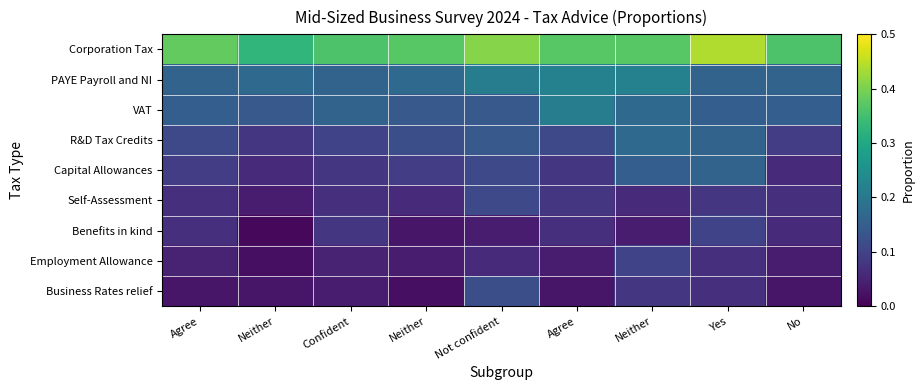

Reading right to left, transcribe all the data shown in this chart.

Corporation Tax: No=0.4	Yes=0.4	Neither=0.4	Agree=0.4	Not confident=0.4	Neither=0.4	Confident=0.4	Neither=0.3	Agree=0.4
PAYE Payroll and NI: No=0.2	Yes=0.2	Neither=0.2	Agree=0.2	Not confident=0.2	Neither=0.2	Confident=0.2	Neither=0.2	Agree=0.2
VAT: No=0.1	Yes=0.1	Neither=0.2	Agree=0.2	Not confident=0.1	Neither=0.1	Confident=0.2	Neither=0.1	Agree=0.1
R&D Tax Credits: No=0.1	Yes=0.2	Neither=0.2	Agree=0.1	Not confident=0.1	Neither=0.1	Confident=0.1	Neither=0.1	Agree=0.1
Capital Allowances: No=0.1	Yes=0.2	Neither=0.1	Agree=0.1	Not confident=0.1	Neither=0.1	Confident=0.1	Neither=0.1	Agree=0.1
Self-Assessment: No=0.1	Yes=0.1	Neither=0.1	Agree=0.1	Not confident=0.1	Neither=0.1	Confident=0.1	Neither=0.0	Agree=0.1
Benefits in kind: No=0.1	Yes=0.1	Neither=0.0	Agree=0.1	Not confident=0.0	Neither=0.0	Confident=0.1	Neither=0.0	Agree=0.1
Employment Allowance: No=0.0	Yes=0.1	Neither=0.1	Agree=0.0	Not confident=0.1	Neither=0.0	Confident=0.1	Neither=0.0	Agree=0.1
Business Rates relief: No=0.0	Yes=0.1	Neither=0.1	Agree=0.0	Not confident=0.1	Neither=0.0	Confident=0.0	Neither=0.0	Agree=0.0